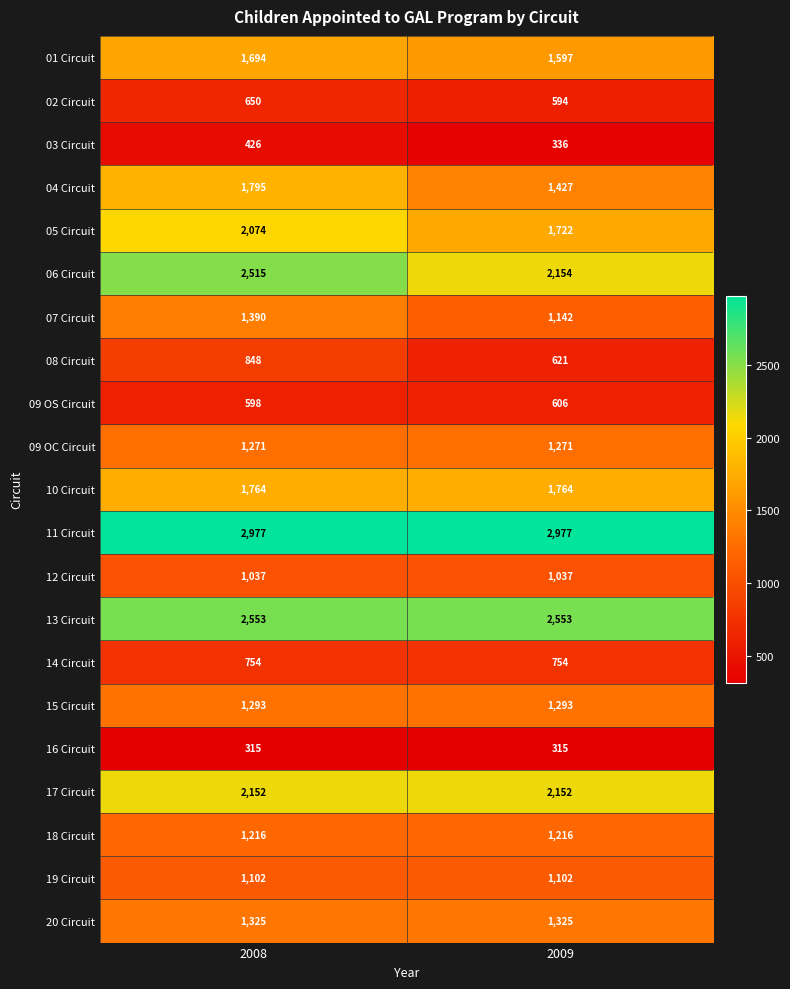

What is the difference between the 02 Circuit values at 2008 and 2009?

56